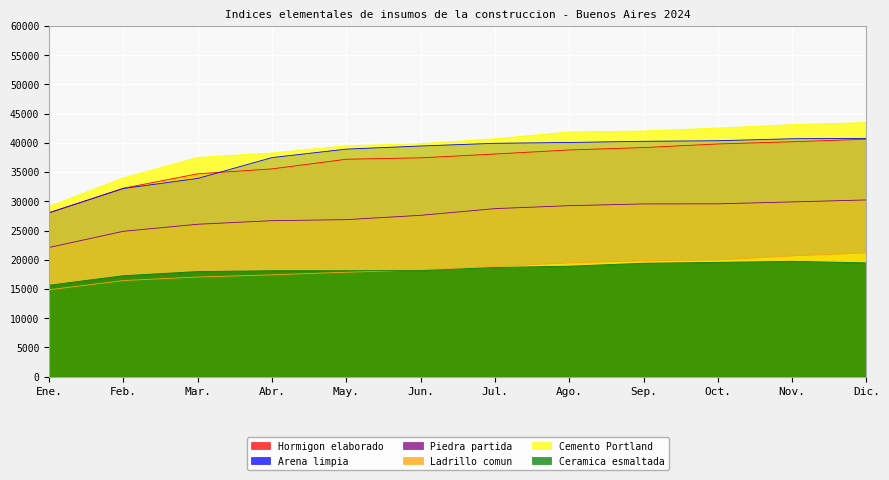

Reading right to left, list all the values displayed in this chart.

Hormigon elaborado: 40623.6	40183.4	39808.4	39189.8	38781.4	38086.6	37435.5	37195.2	35545.1	34706.1	32239.2	27998.8
Arena limpia: 40770.8	40701.2	40361.0	40264.7	40063.9	39922.6	39461.7	38925.0	37479.4	33908.4	32189.6	28059.2
Piedra partida: 30231.7	29892.6	29569.1	29548.3	29251.8	28744.5	27601.0	26861.0	26684.0	26074.1	24869.2	22099.5
Ladrillo comun: 21174.4	20655.4	19979.2	19831.4	19454.6	18856.5	18242.9	17868.2	17422.3	17045.1	16441.8	14862.5
Cemento Portland: 43474.2	43109.4	42523.8	42026.2	41852.6	40701.2	39852.6	39499.7	38267.3	37504.8	34004.8	29123.5
Ceramica esmaltada: 19469.1	19734.1	19554.8	19403.3	18903.7	18678.2	18137.0	18121.9	18121.9	17980.0	17269.5	15642.0